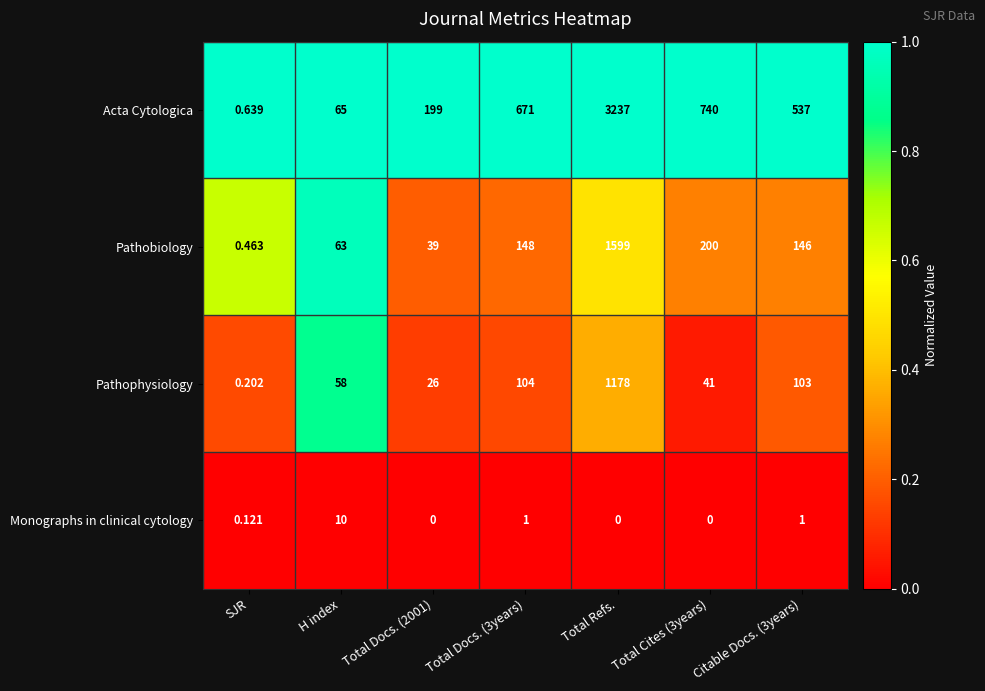

Which series changed the most between H index and Total Cites (3years)?

Acta Cytologica